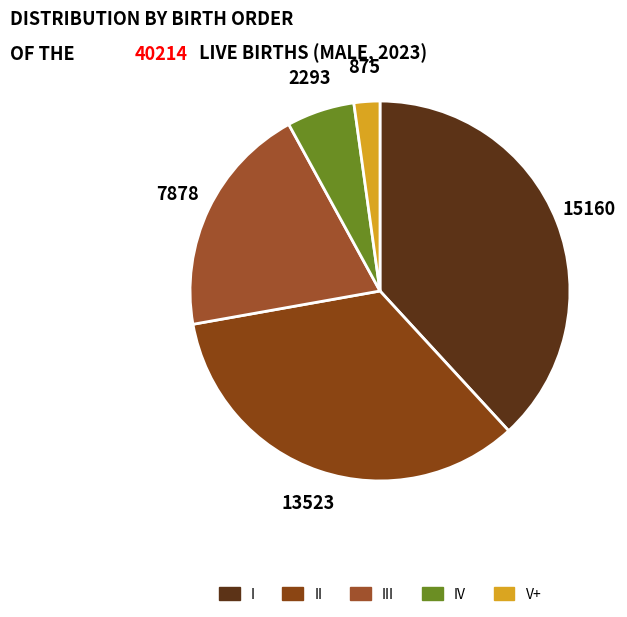

Which has a higher value, II or IV?

II